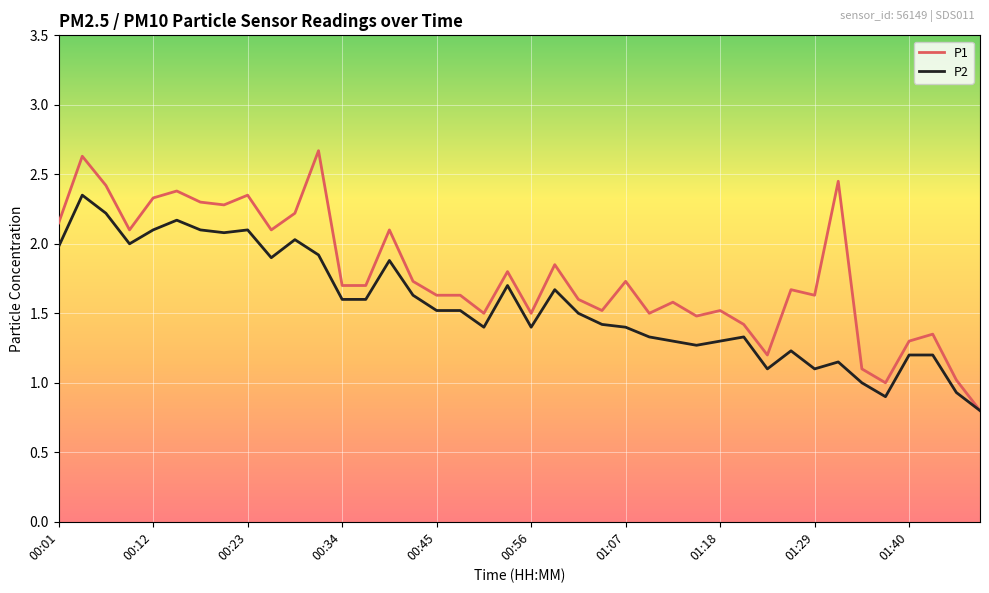

Rank the series by their maximum value, from lowest to highest.

P2, P1